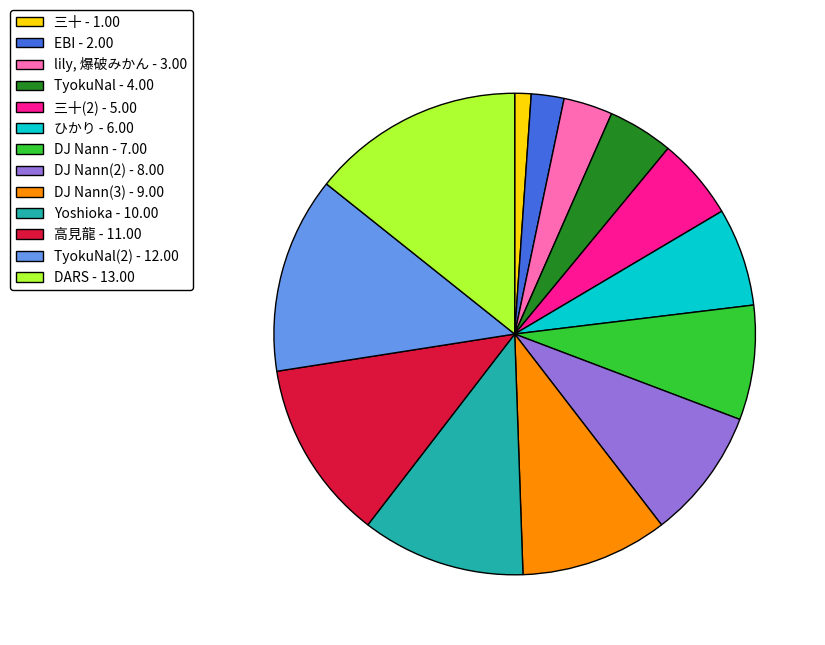

Rank the categories by value from highest to lowest.

DARS - 13.00, TyokuNal(2) - 12.00, 高見龍 - 11.00, Yoshioka - 10.00, DJ Nann(3) - 9.00, DJ Nann(2) - 8.00, DJ Nann - 7.00, ひかり - 6.00, 三十(2) - 5.00, TyokuNal - 4.00, lily, 爆破みかん - 3.00, EBI - 2.00, 三十 - 1.00